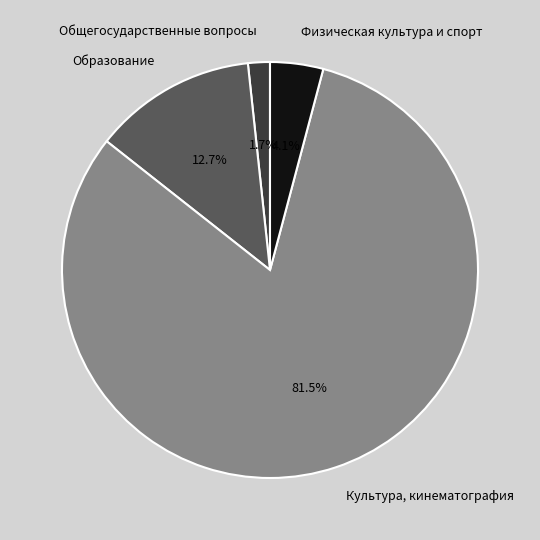

Which category has the smallest portion of the pie?

Общегосударственные вопросы